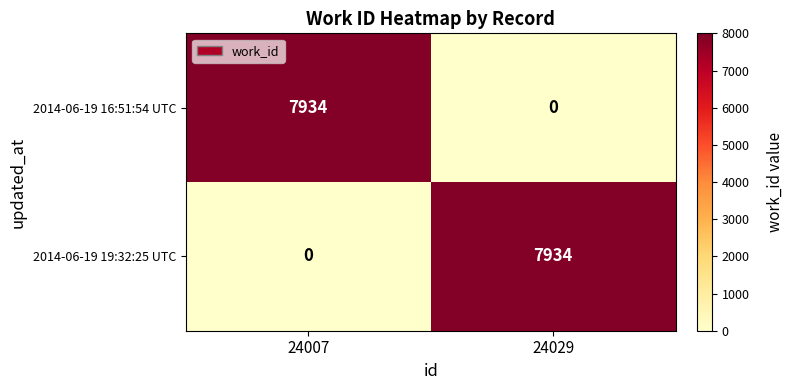

What is the maximum value shown in the chart?

7934